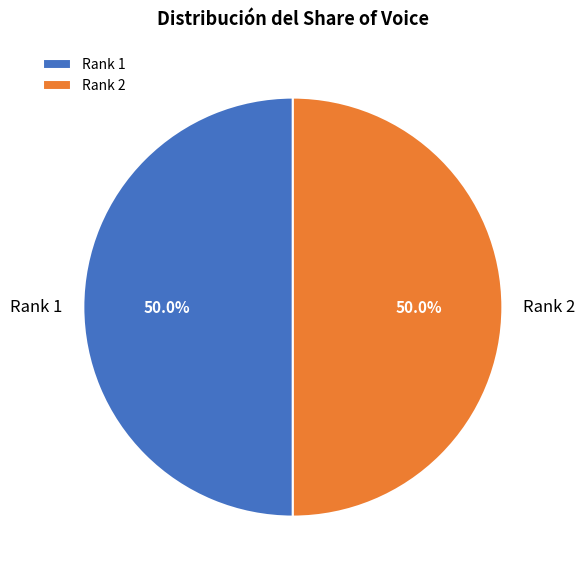

To the nearest percent, what is the average slice percentage?

50%